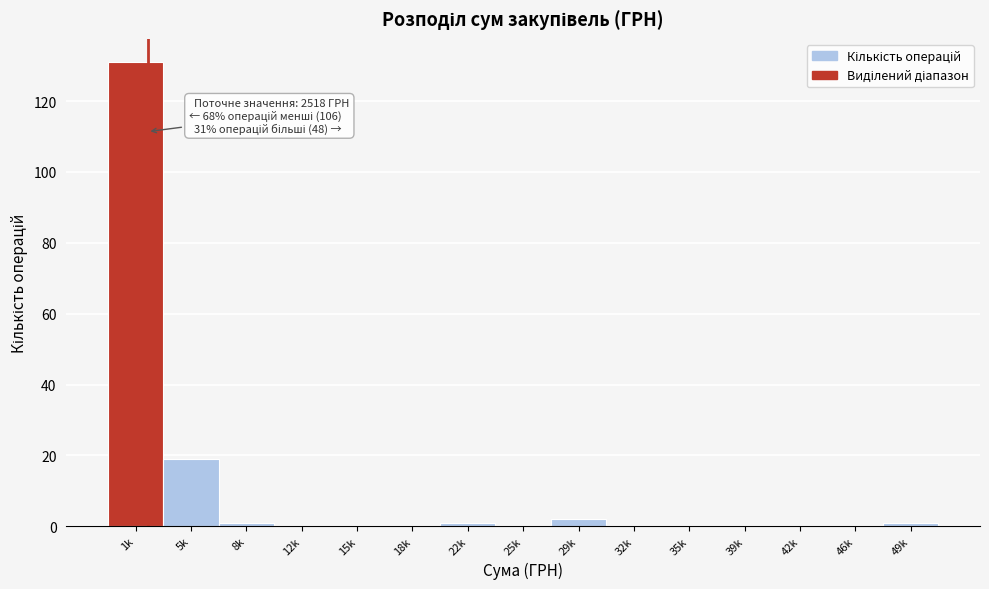

Reading left to right, transcribe all the data shown in this chart.

1k=131	5k=19	8k=1	12k=0	15k=0	18k=0	22k=1	25k=0	29k=2	32k=0	35k=0	39k=0	42k=0	46k=0	49k=1